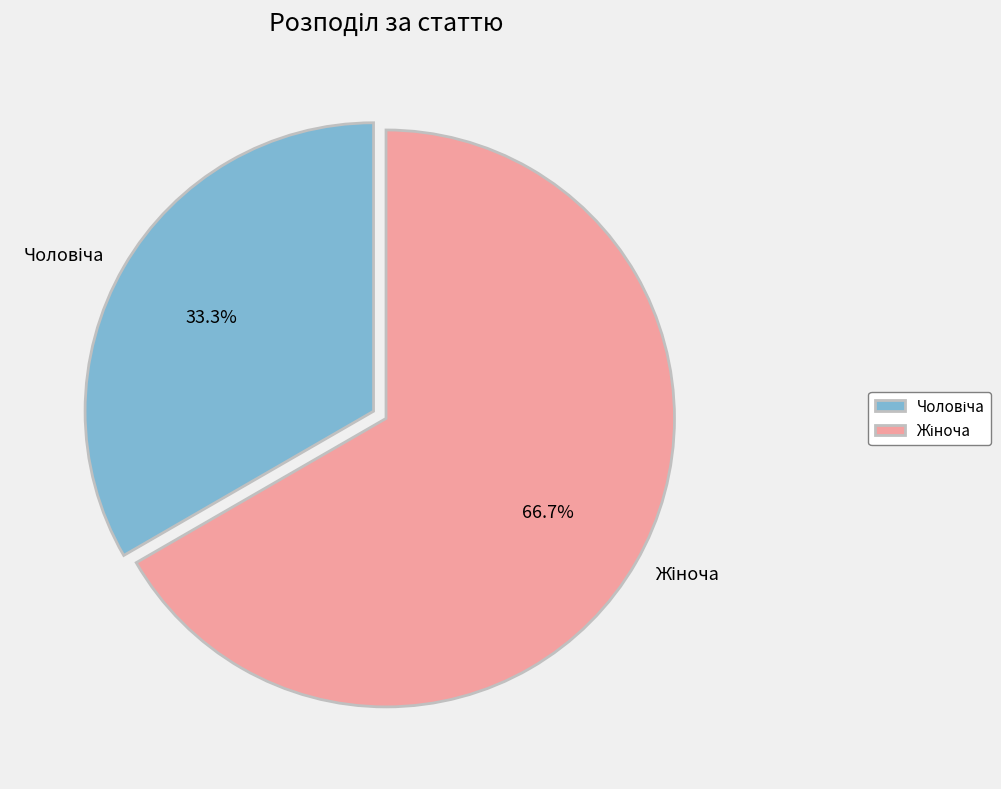

Is it true that Чоловіча is 21% of the pie?

False